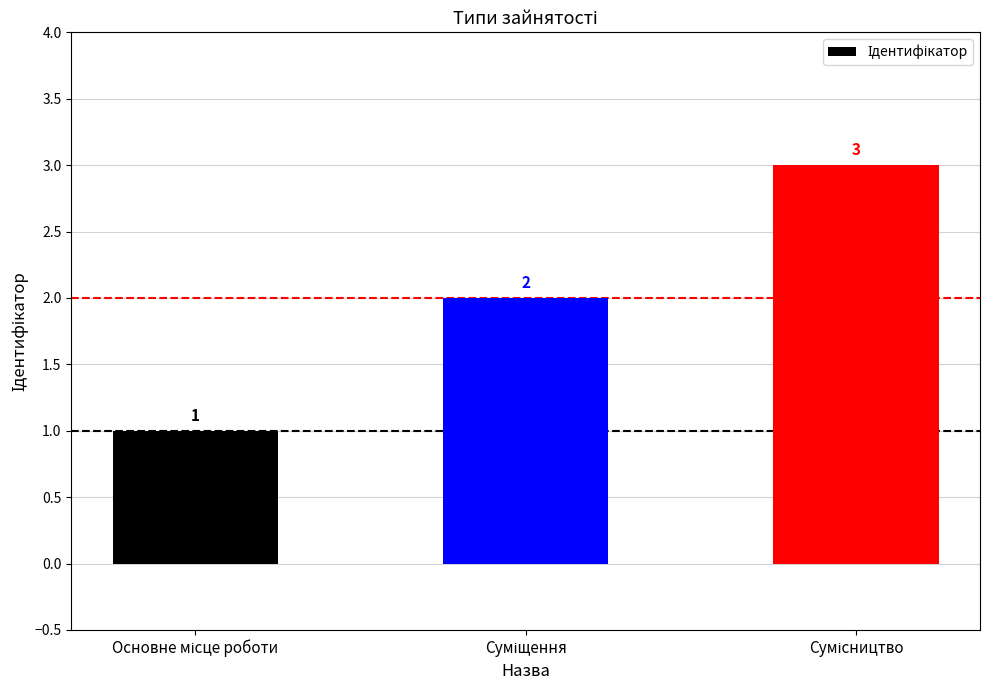

What is the average value?

2